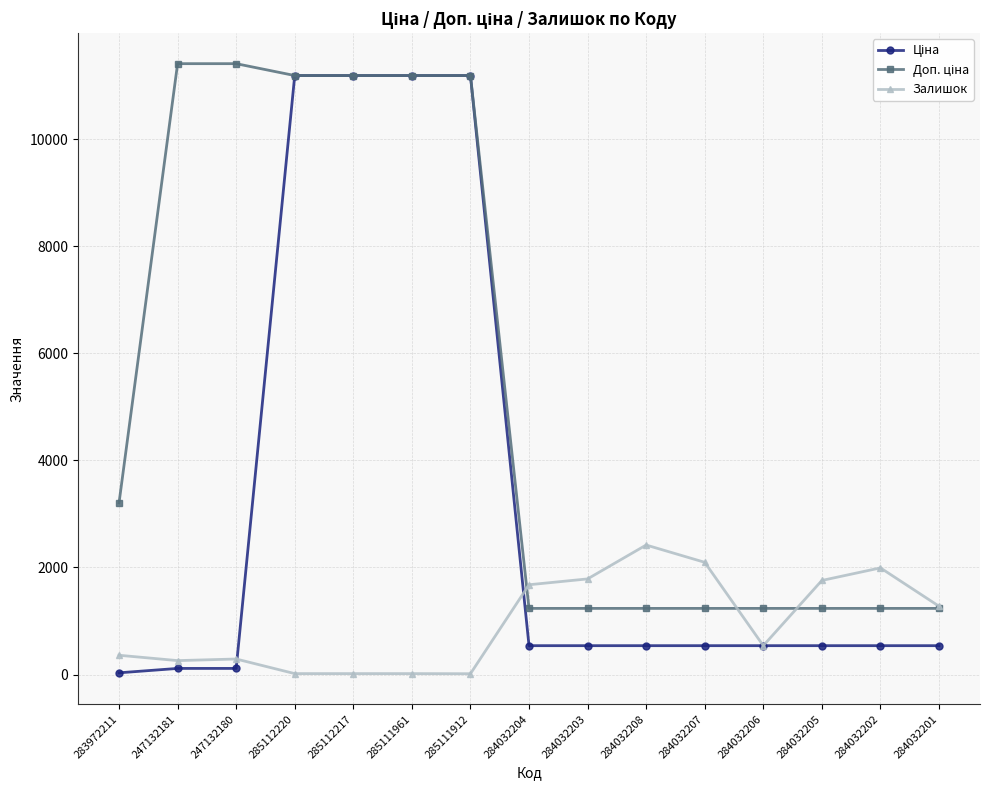

At how many categories does at least one series exceed 9464?

6